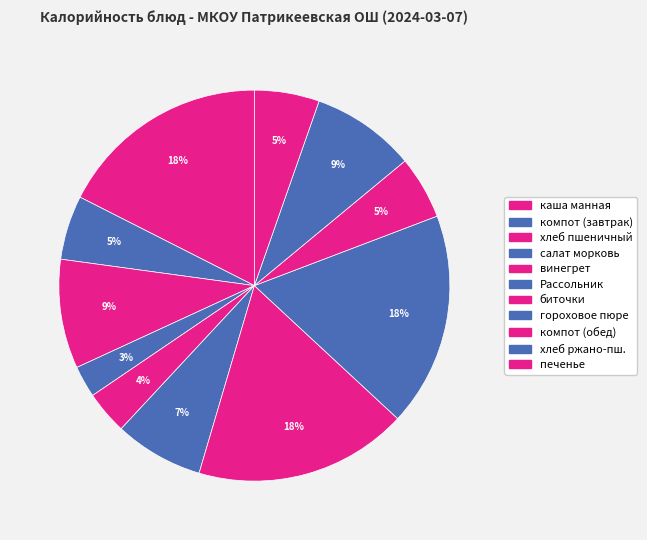

How many slices are in this pie chart?

11